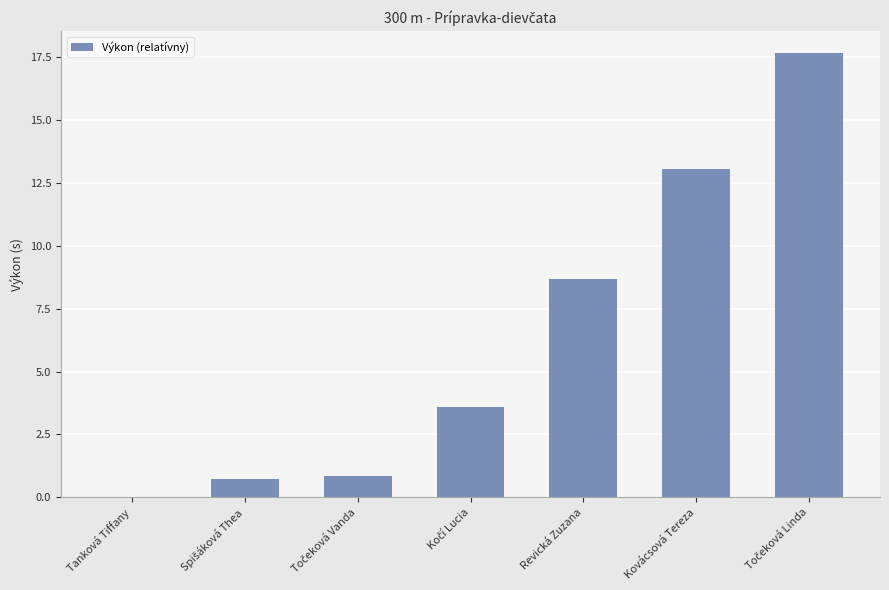

Between Revická Zuzana and Tanková Tiffany, which is larger?

Revická Zuzana